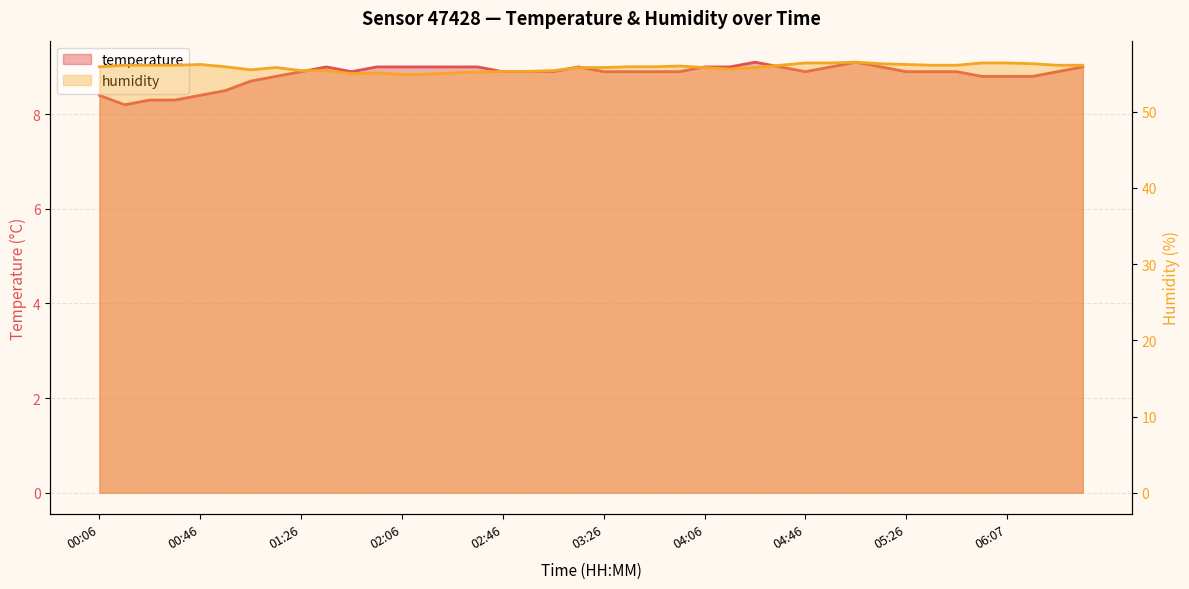

Rank the categories by humidity value from lowest to highest.

02:06, 02:16, 01:46, 01:56, 02:26, 02:36, 02:46, 02:56, 01:26, 01:36, 03:06, 01:06, 04:16, 01:16, 03:16, 03:26, 04:06, 04:26, 00:06, 00:56, 03:36, 03:46, 03:56, 00:16, 00:26, 00:36, 04:36, 05:37, 05:47, 06:27, 06:37, 00:46, 05:26, 05:16, 06:17, 04:46, 04:56, 05:57, 06:07, 05:06